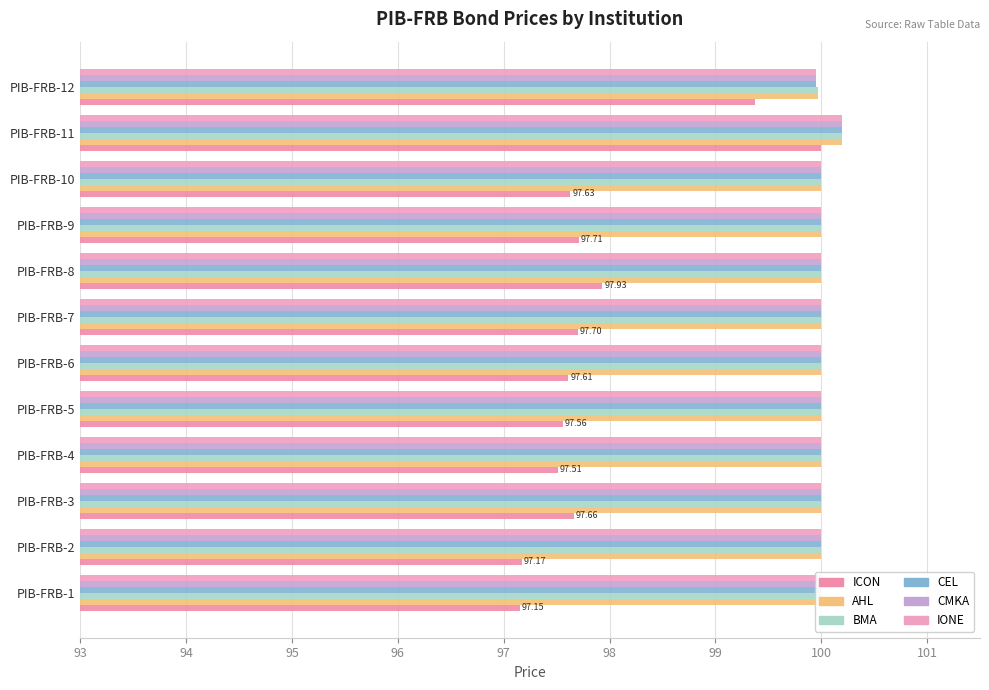

Reading right to left, transcribe all the data shown in this chart.

ICON: 99.4	100.0	97.6	97.7	97.9	97.7	97.6	97.6	97.5	97.7	97.2	97.2
AHL: 100.0	100.2	100.0	100.0	100.0	100.0	100.0	100.0	100.0	100.0	100.0	100.0
BMA: 100.0	100.2	100.0	100.0	100.0	100.0	100.0	100.0	100.0	100.0	100.0	100.0
CEL: 100.0	100.2	100.0	100.0	100.0	100.0	100.0	100.0	100.0	100.0	100.0	100.0
CMKA: 100.0	100.2	100.0	100.0	100.0	100.0	100.0	100.0	100.0	100.0	100.0	100.0
IONE: 100.0	100.2	100.0	100.0	100.0	100.0	100.0	100.0	100.0	100.0	100.0	100.0